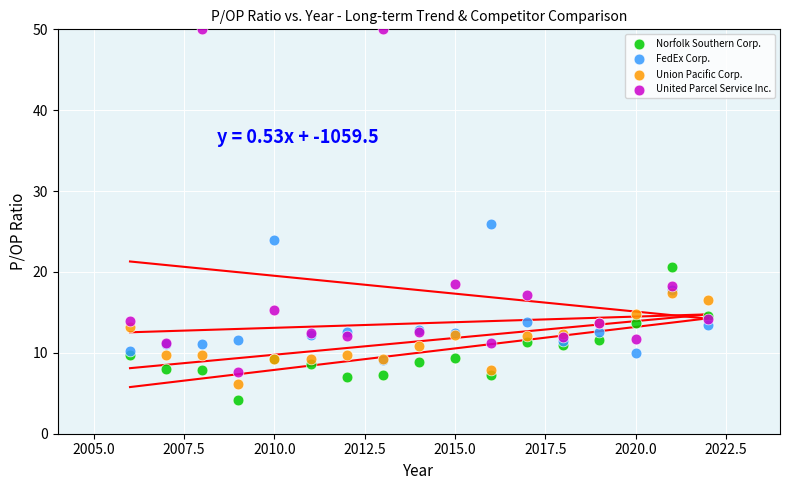

Across all series, what Y value is closest to 27?

25.9